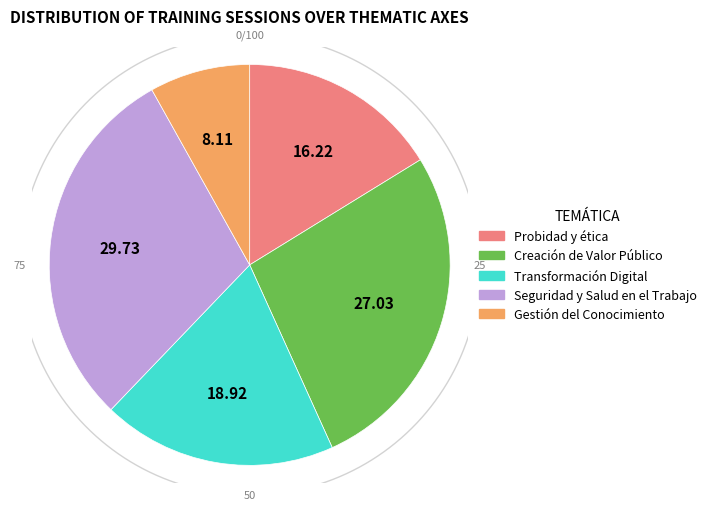

Count the number of slices in the pie.

5